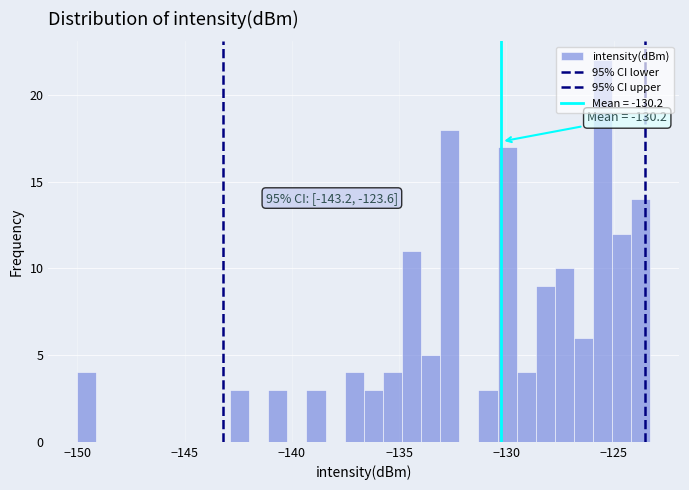

Around what value on the x-axis is the tallest bar? Give the approximate position of its centre, as read against the axis.

-125.5